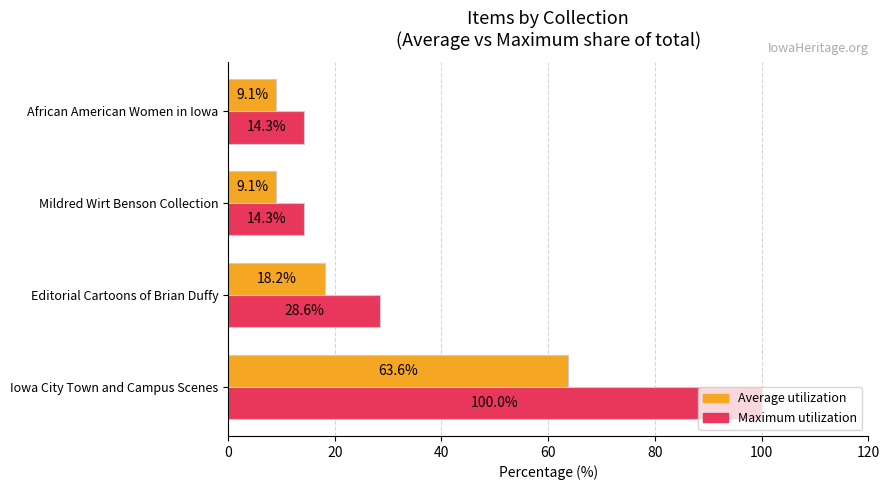

At which label is Average utilization closest to 36?

Editorial Cartoons of Brian Duffy